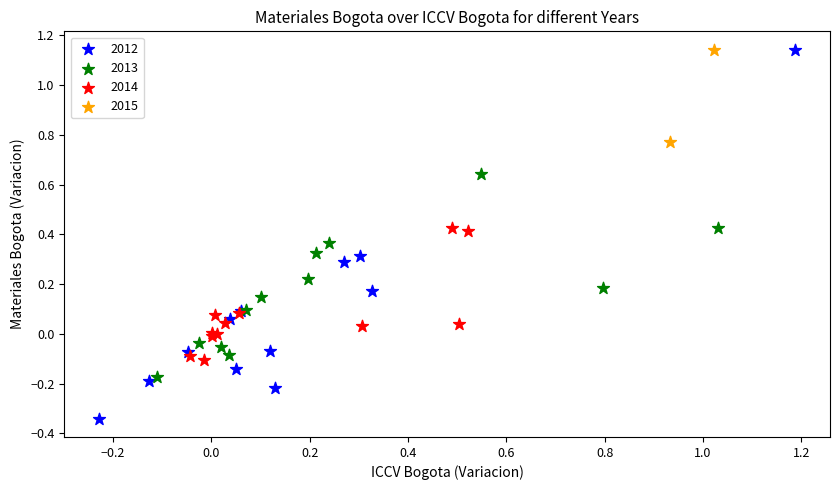

What are all the series names shown in the legend?

2012, 2013, 2014, 2015